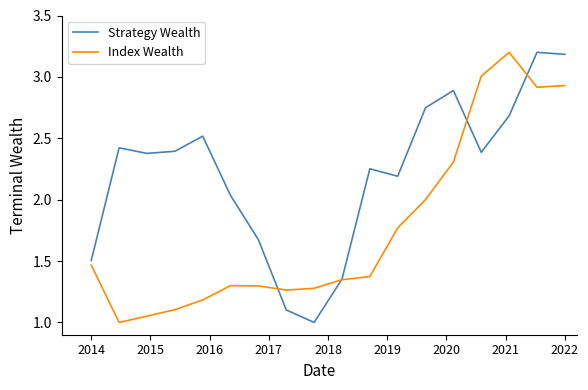

Which series has the largest total across all categories?

Strategy Wealth